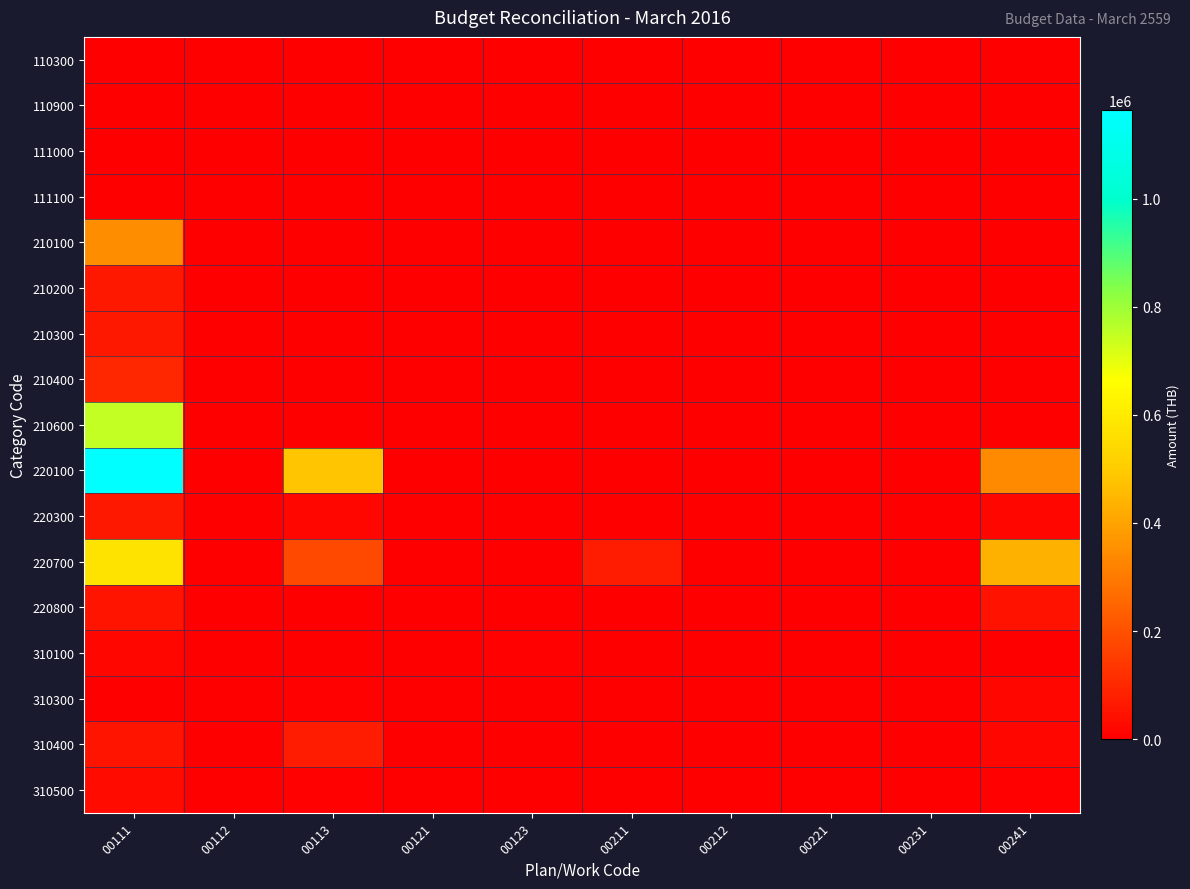

Which series changed the most between 00112 and 00123?

310100